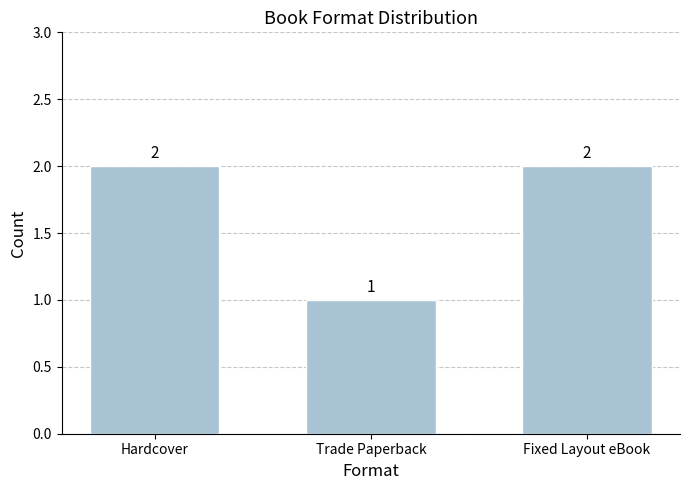

Reading left to right, list all the values displayed in this chart.

2	1	2